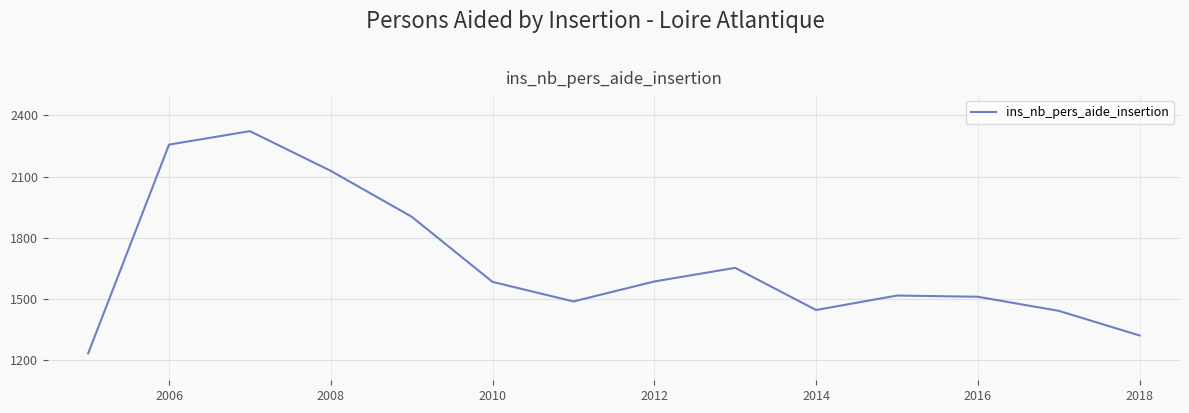

What is the difference between the second highest and minimum values?

1025